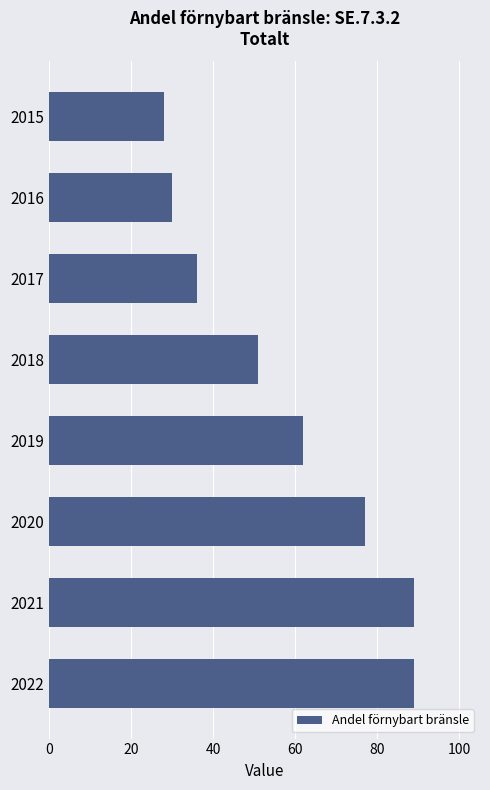

What is the sum of all values?

462